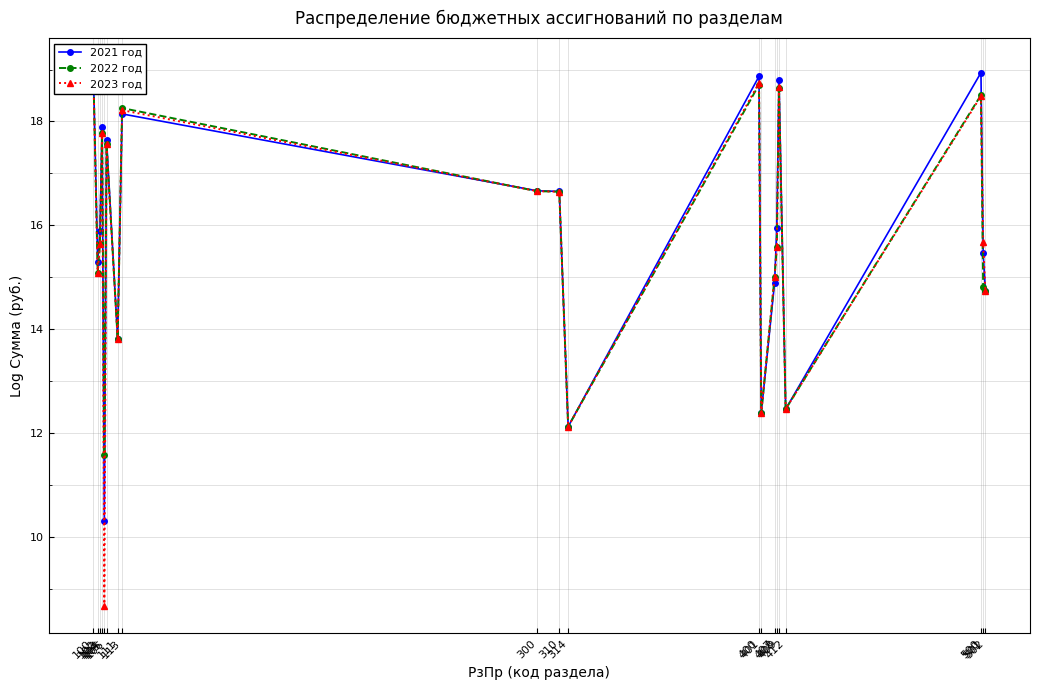

What is the sum of all 2022 год values?

315.1